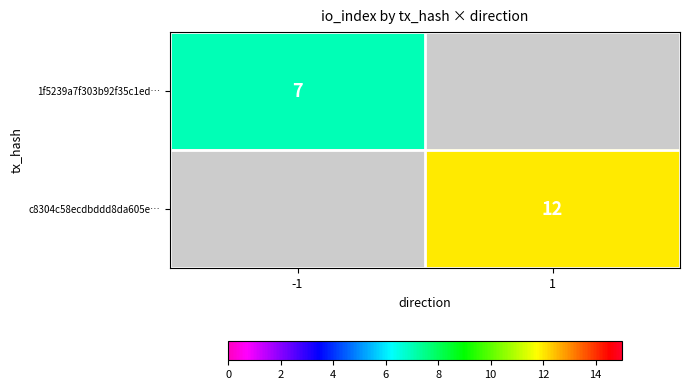

How many series are shown in this chart?

2